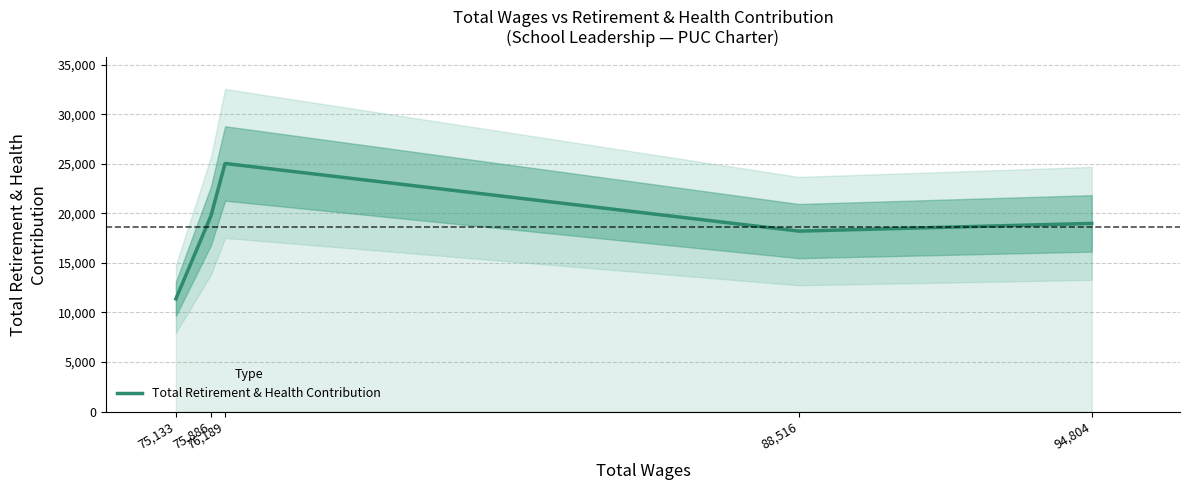

What is the difference between the maximum and minimum values?

13647